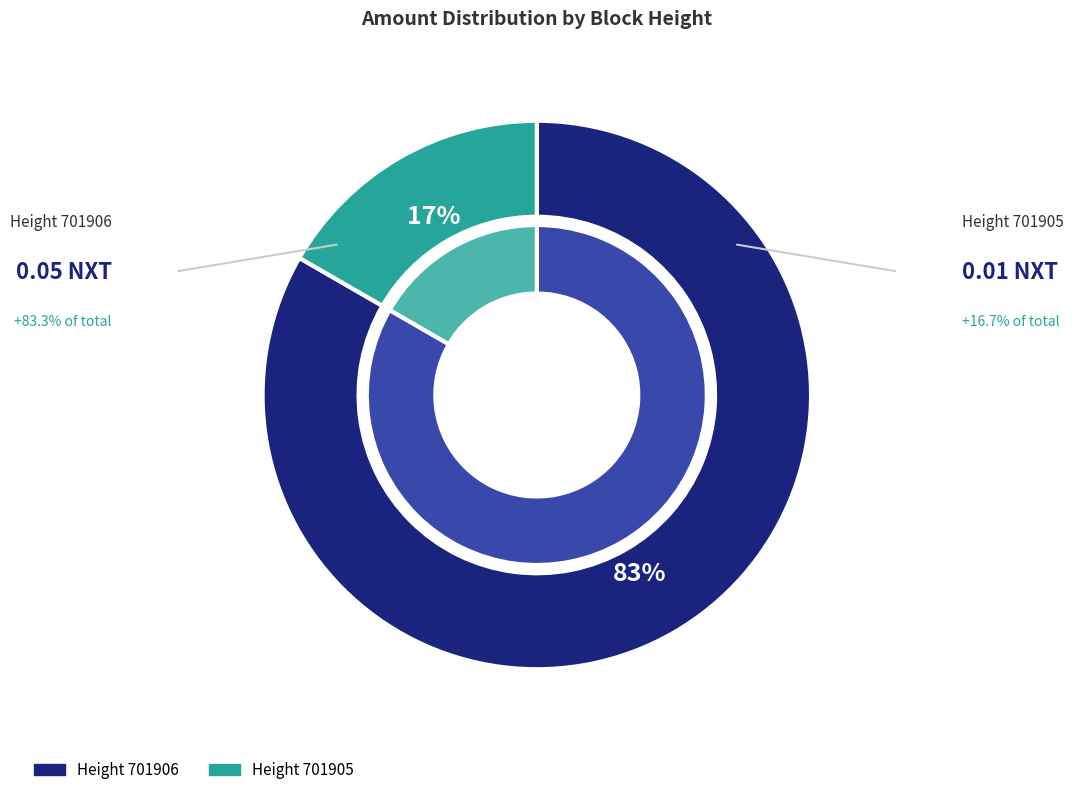

To the nearest percent, what is the combined percentage of 701905 and 701906?

100%